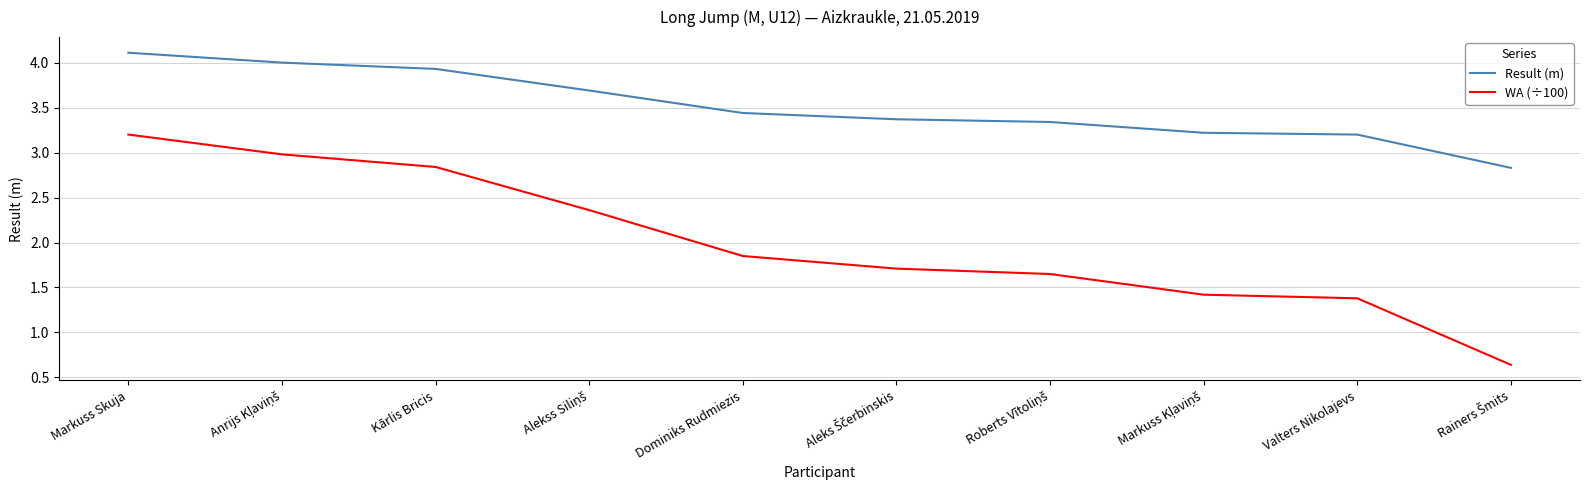

Rank the series by their average value, from highest to lowest.

Result (m), WA (÷100)